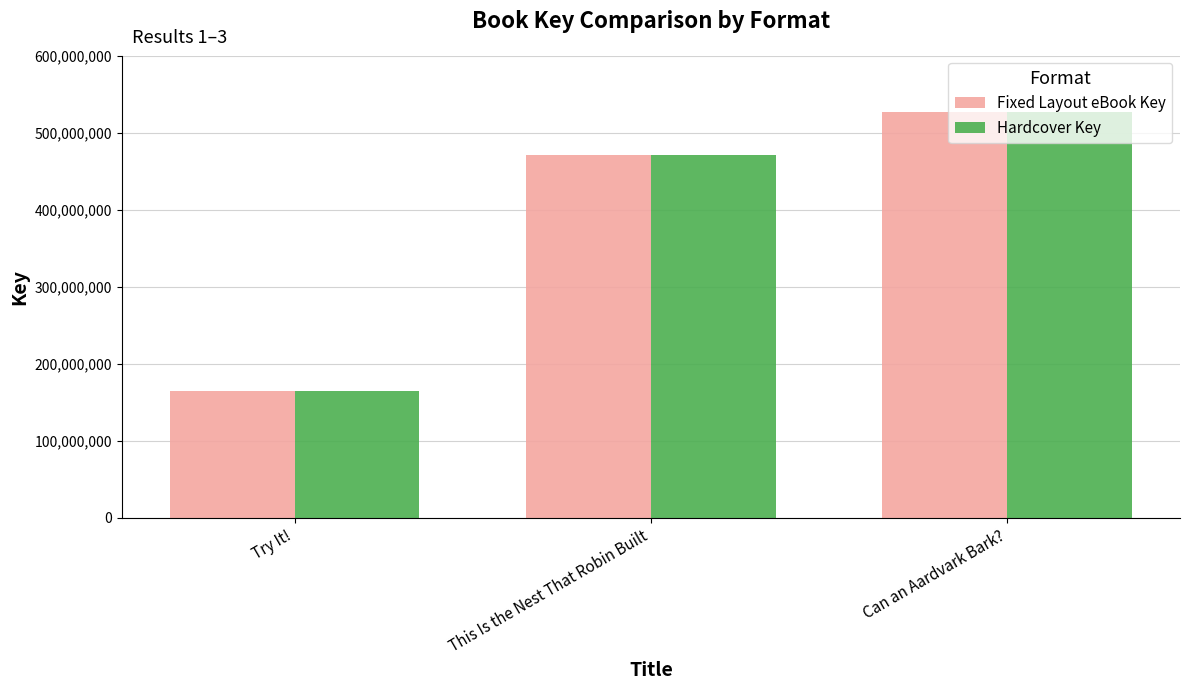

What are all the series names shown in the legend?

Fixed Layout eBook Key, Hardcover Key